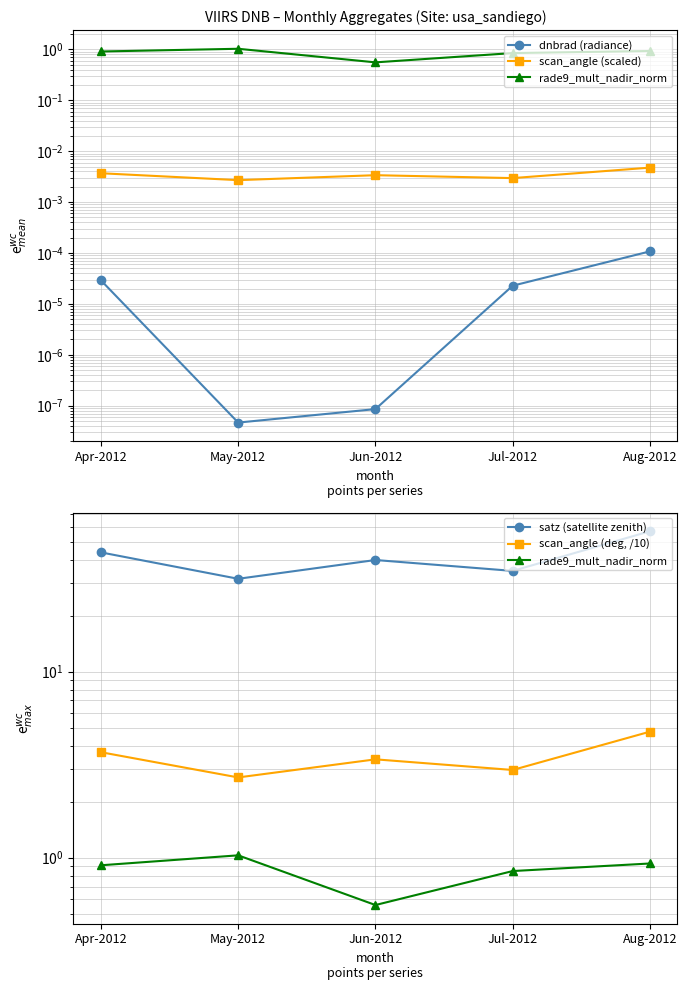

Is the value of rade9_mult_nadir_norm at Jul-2012 greater than the value of scan_angle (scaled) at Aug-2012?

Yes